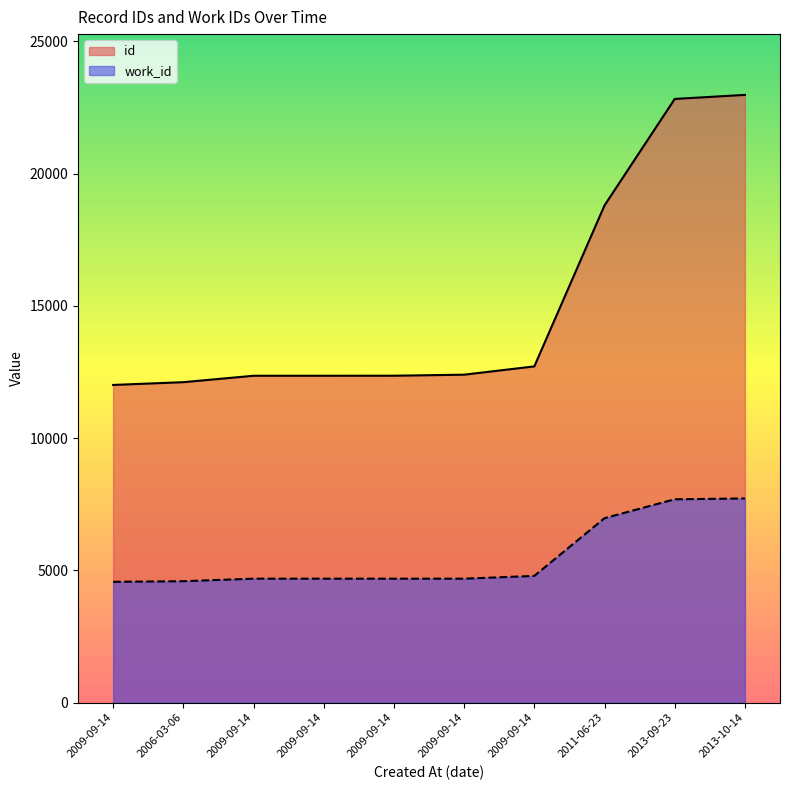

Reading left to right, extract all data points from this chart.

id: 2009-09-14=12009	2006-03-06=12114	2009-09-14=12356	2009-09-14=12357	2009-09-14=12358	2009-09-14=12397	2009-09-14=12711	2011-06-23=18796	2013-09-23=22821	2013-10-14=22975
work_id: 2009-09-14=4567	2006-03-06=4589	2009-09-14=4685	2009-09-14=4685	2009-09-14=4685	2009-09-14=4685	2009-09-14=4790	2011-06-23=6972	2013-09-23=7687	2013-10-14=7718